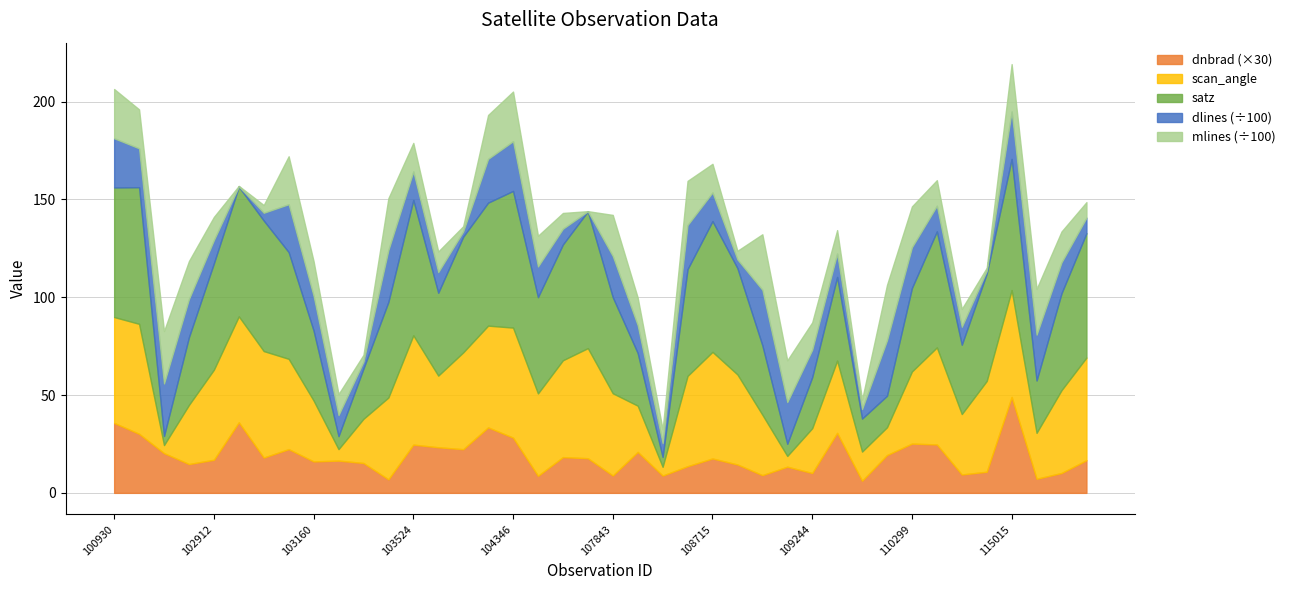

In scan_angle, how many points are higher than both neighbors (excluding endpoints)?

9